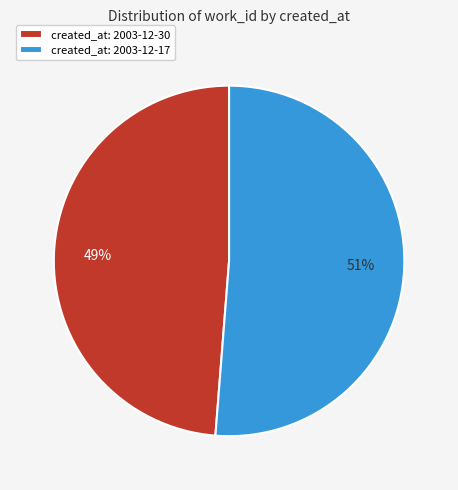

Is the sum of created_at: 2003-12-30 and created_at: 2003-12-17 greater than half?

Yes